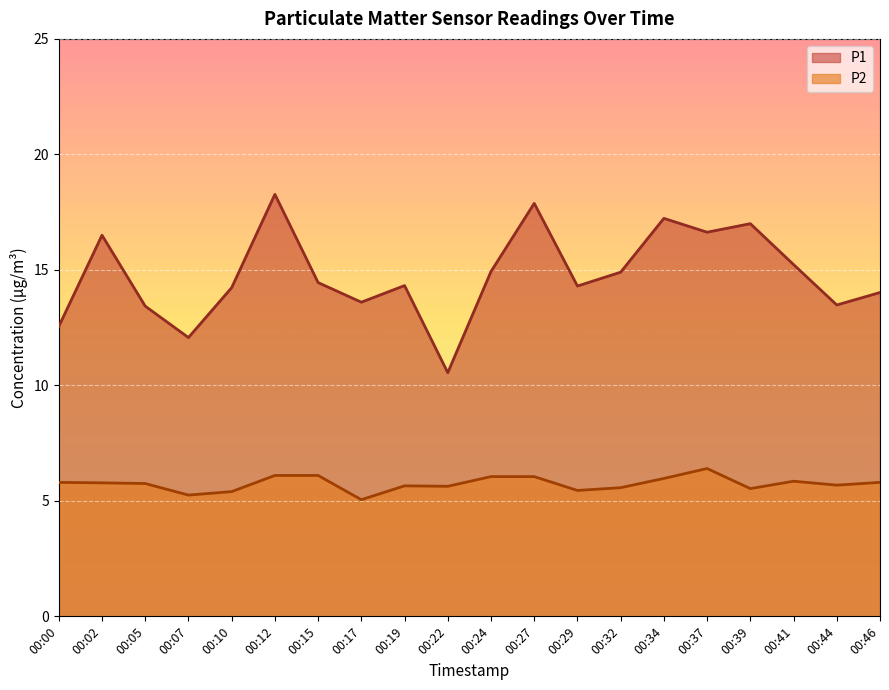

Read the P1 value at 00:05.

13.4